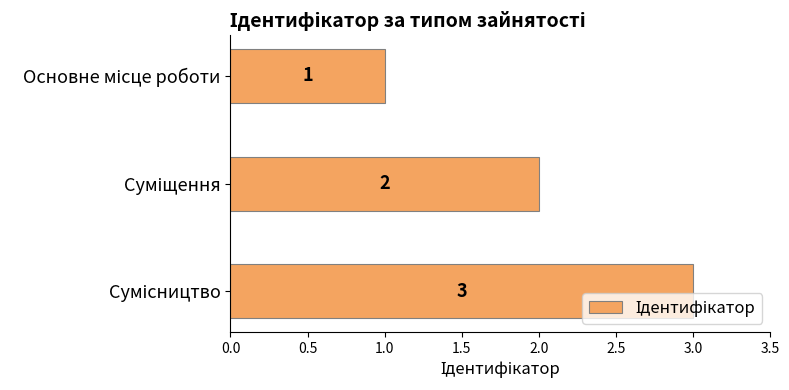

What is the value of the 2nd bar from the top?

2